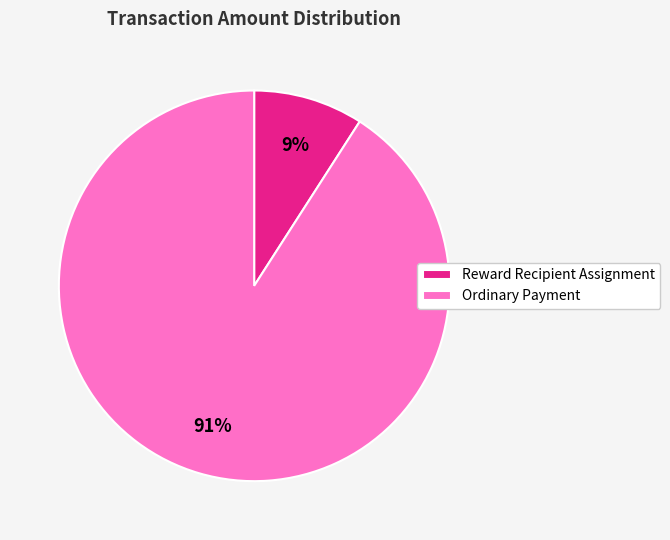

To the nearest percent, what is the difference between the largest and smallest slice percentages?

82%